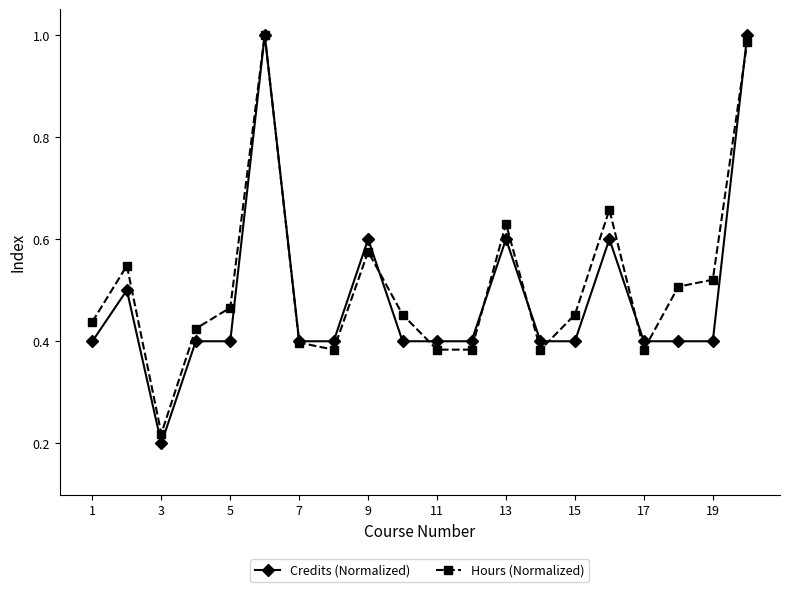

At how many categories does at least one series exceed 0?

20